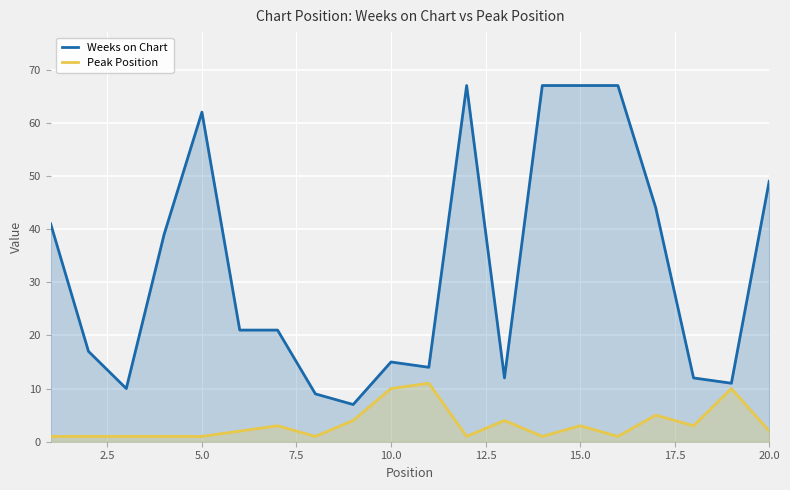

At which category does Weeks on Chart reach its first local peak?

5.0